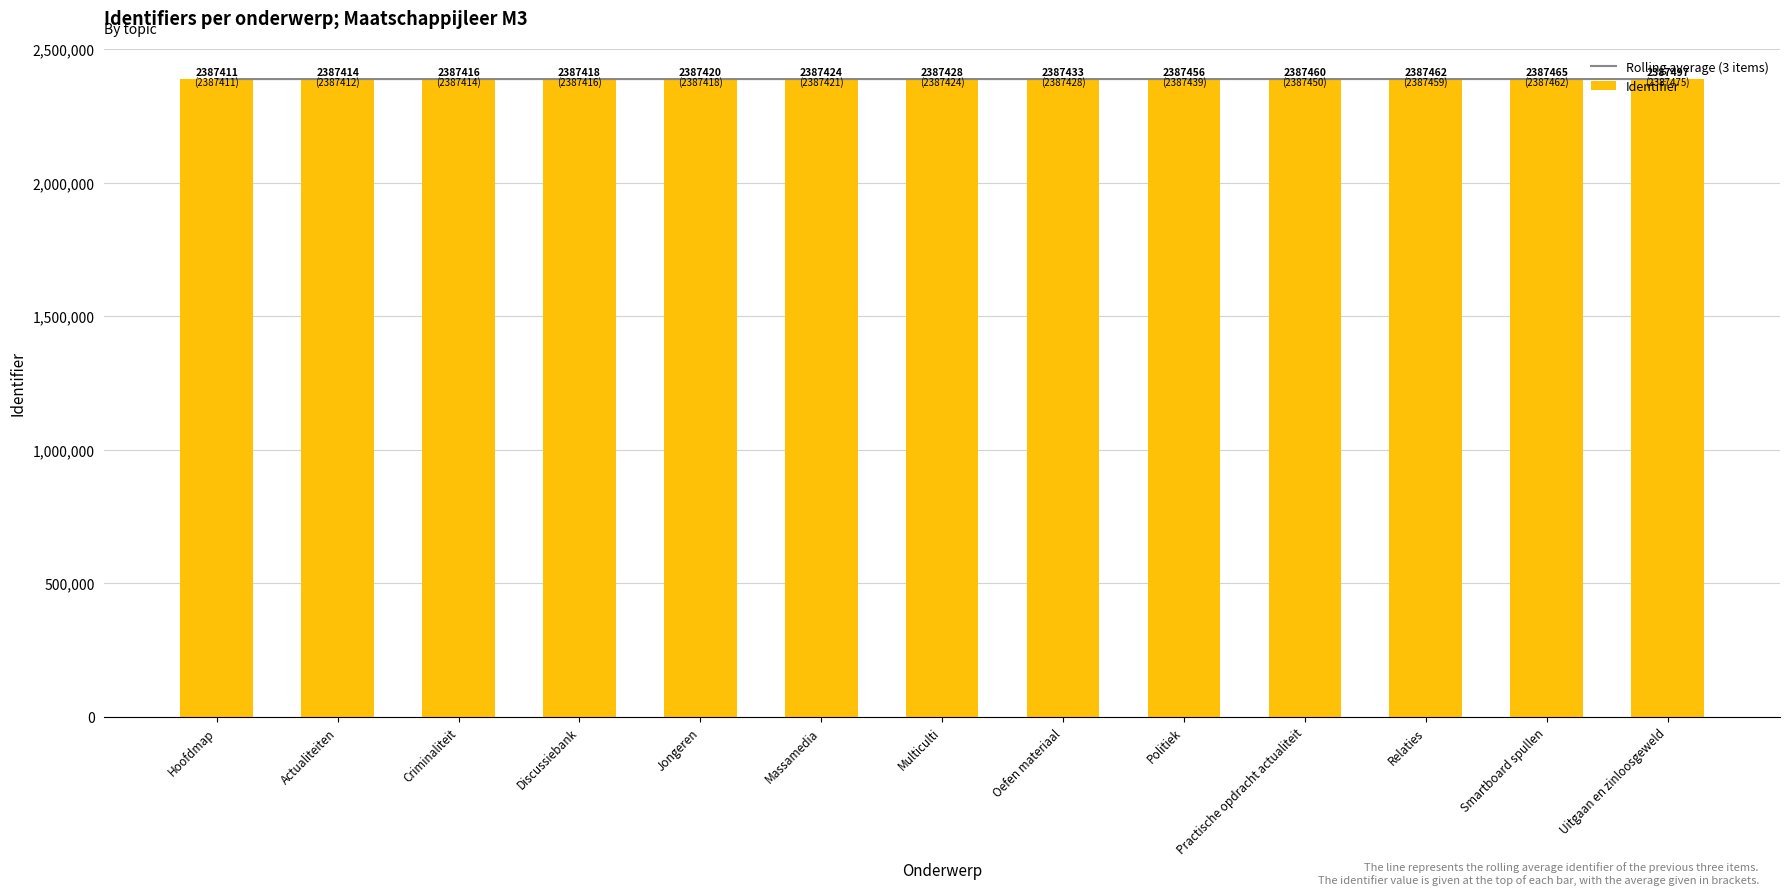

What is the sum of the Rolling average (3 items) values at Smartboard spullen and Relaties?

4774921.7